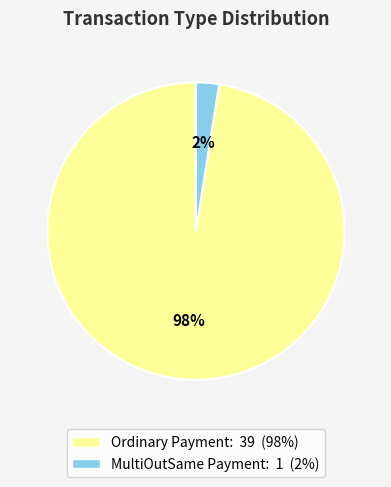

To the nearest percent, what is the combined percentage of Ordinary Payment and MultiOutSame Payment?

100%